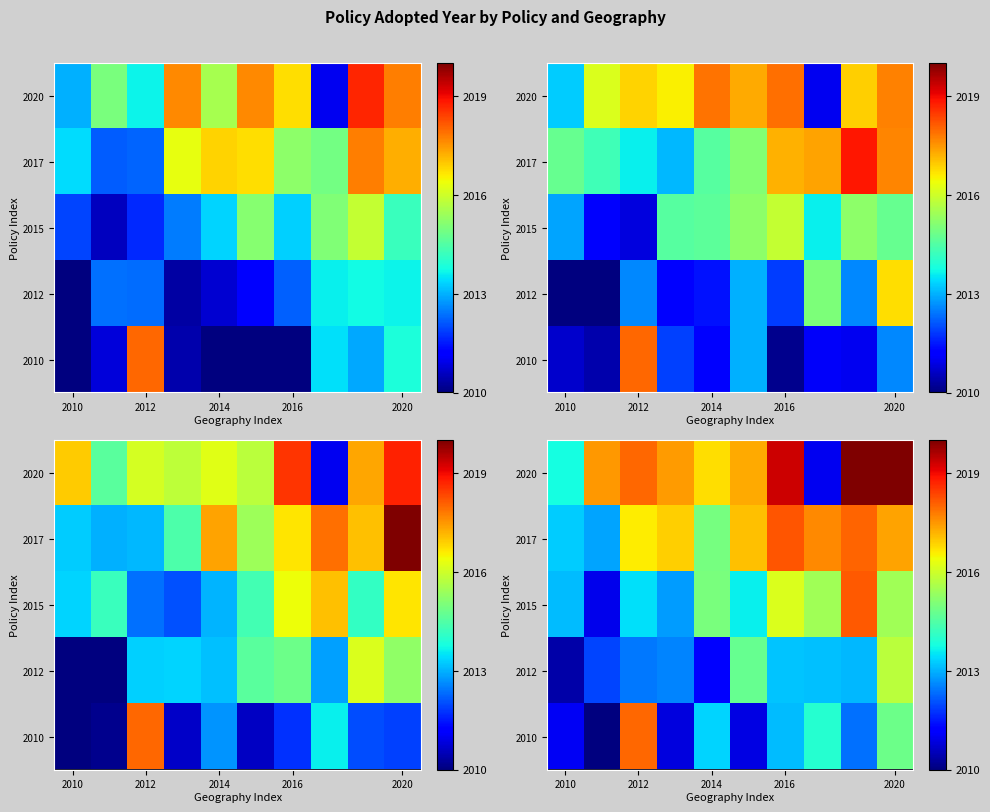

What is the minimum value for 2015?

2011.0